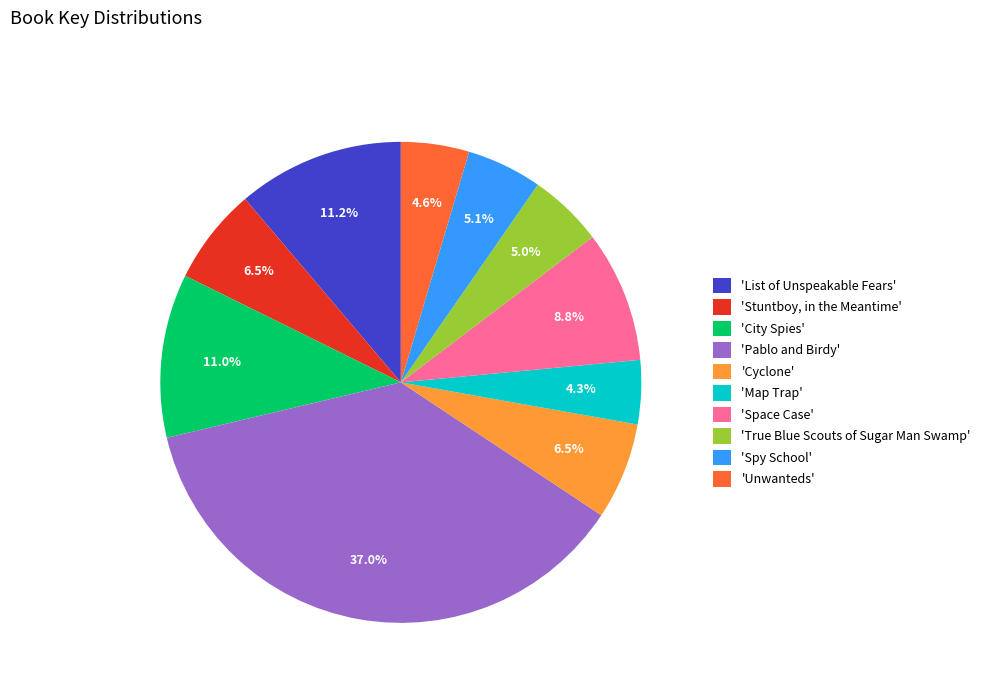

Approximately how many times larger is the value at 'Space Case' compared to 'True Blue Scouts of Sugar Man Swamp'?

1.8